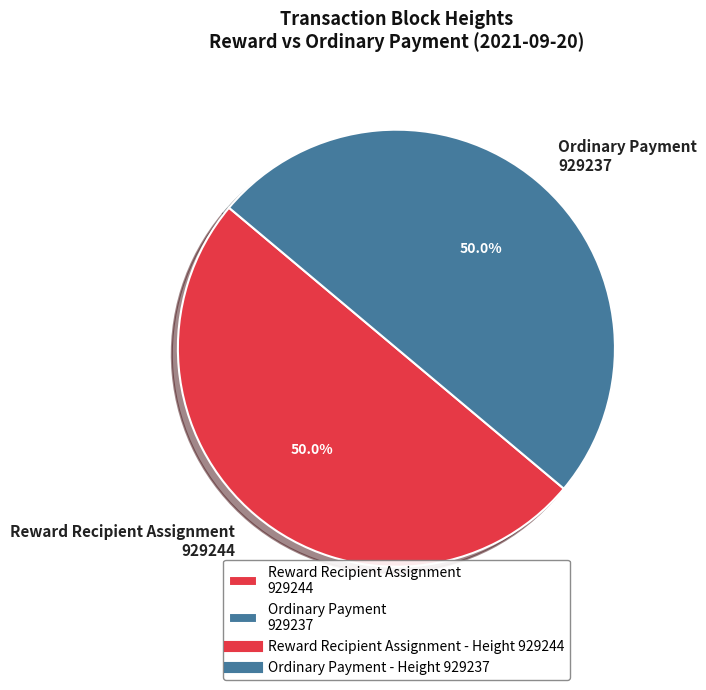

Is the sum of Reward Recipient Assignment 929244 and Ordinary Payment 929237 greater than half?

Yes